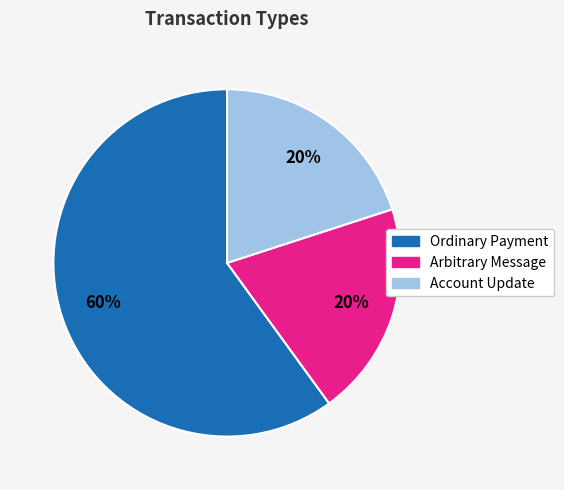

Do Ordinary Payment and Account Update together represent more than half of the pie?

Yes